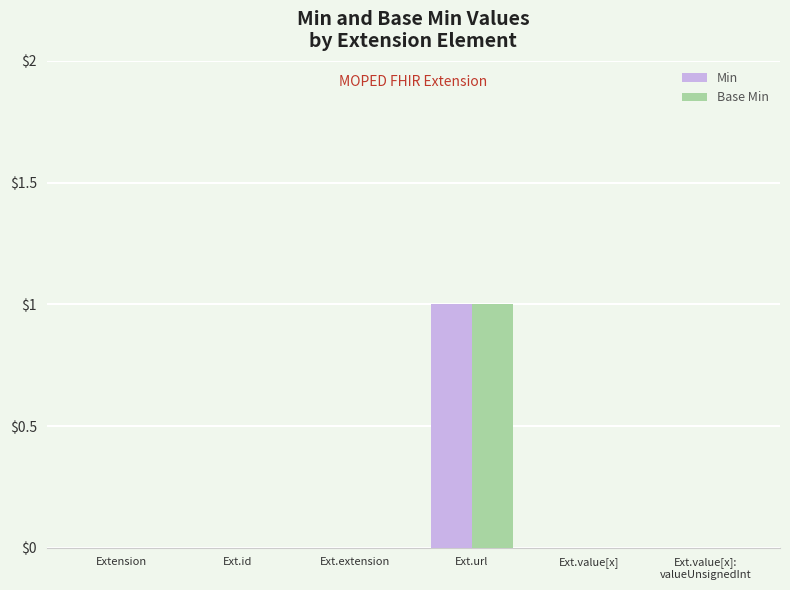

Which category has the highest value in the Min series?

Ext.url